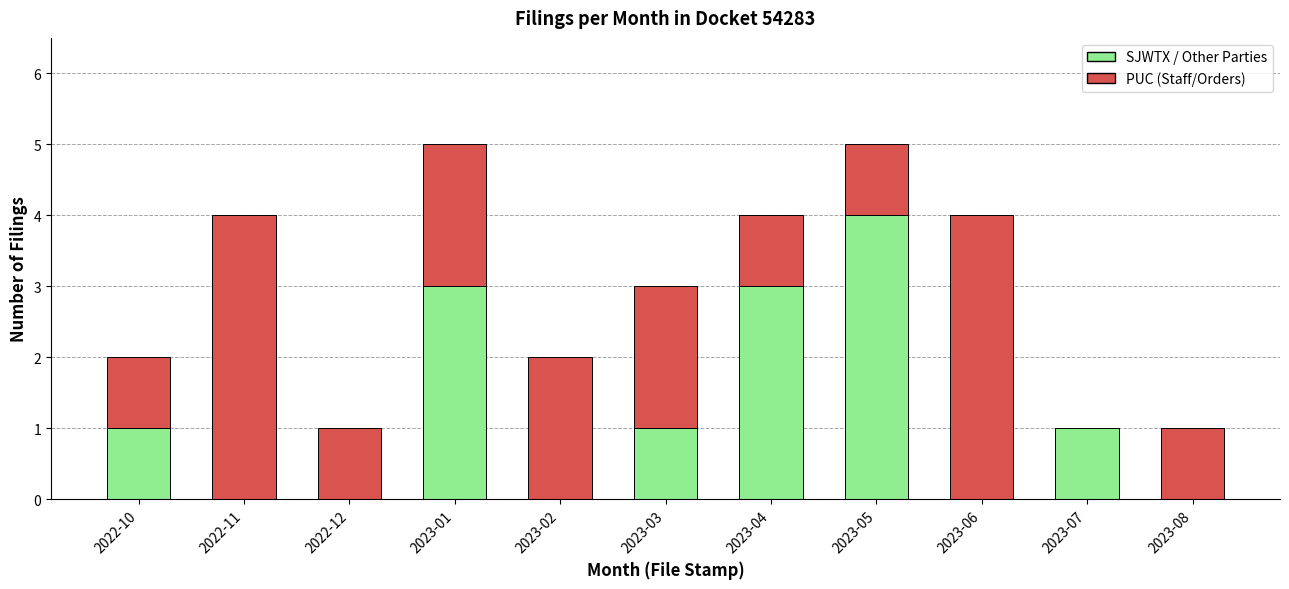

The value of SJWTX / Other Parties at 2022-12 is 0. True or false?

True